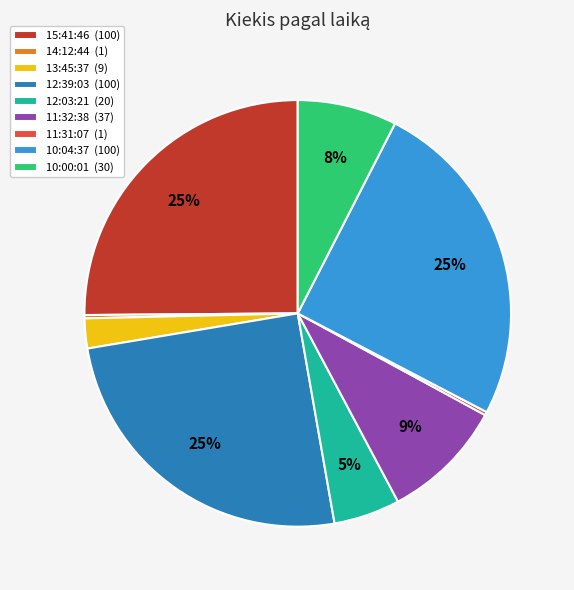

Combined, do 10:00:01 (30) and 10:04:37 (100) account for over 50%?

No